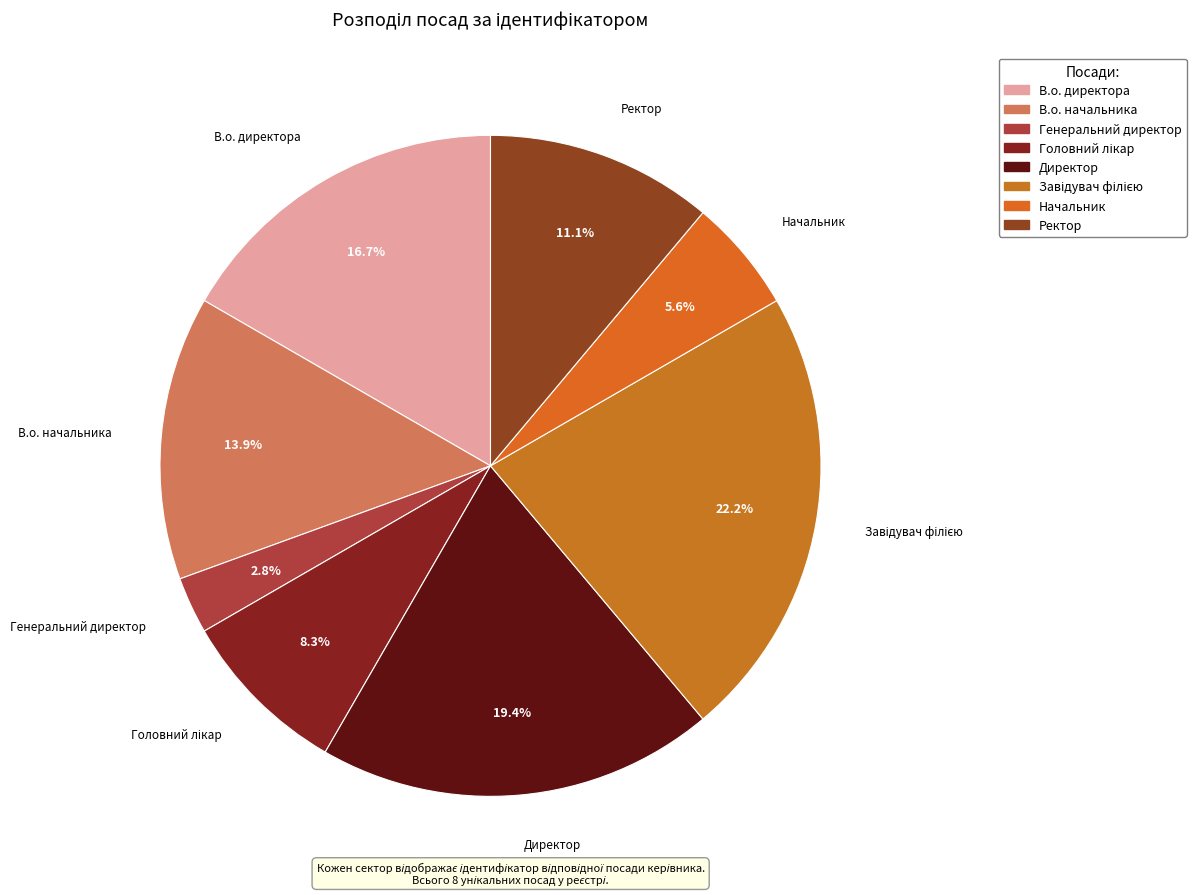

What portion of the pie excludes Генеральний директор?

97.2%